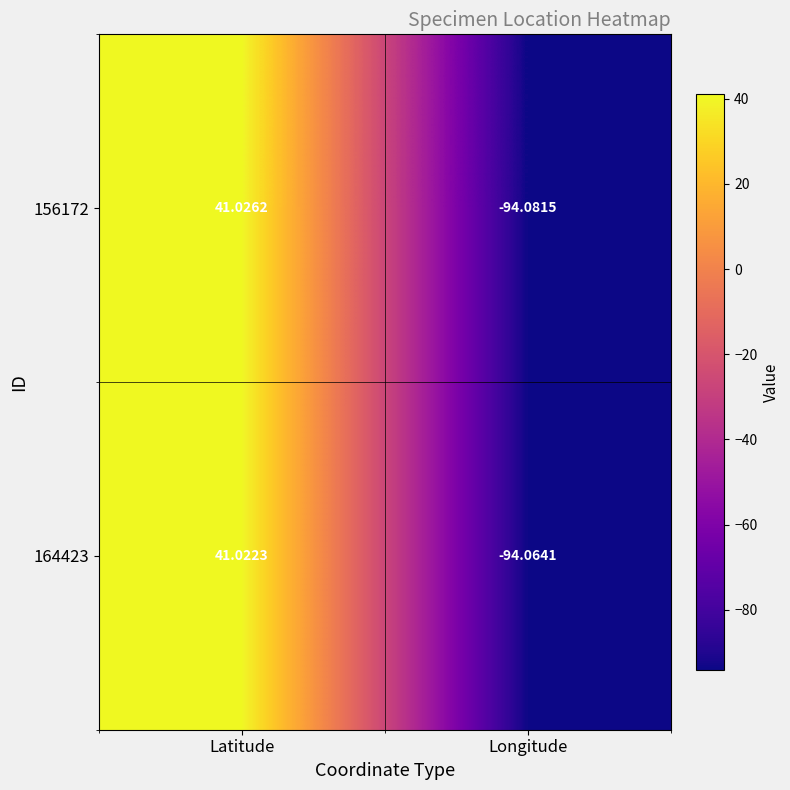

At which category is the sum across all series the highest?

Latitude